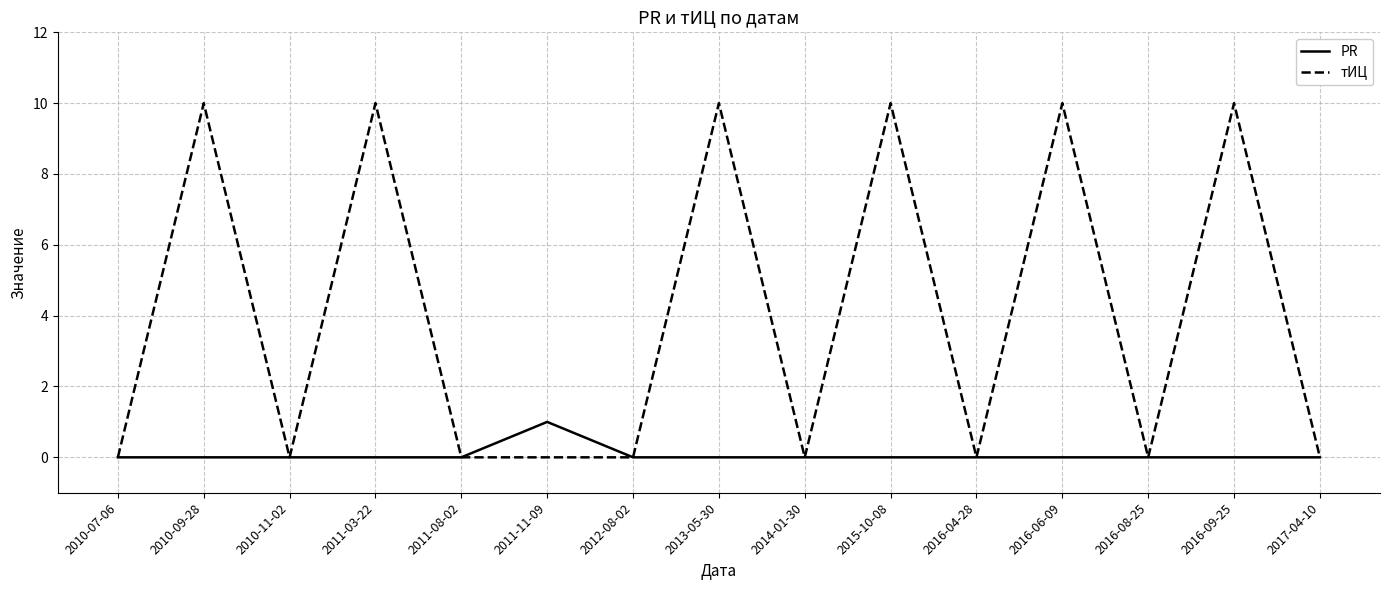

What is the spread (max minus min) of values at 2011-03-22?

10